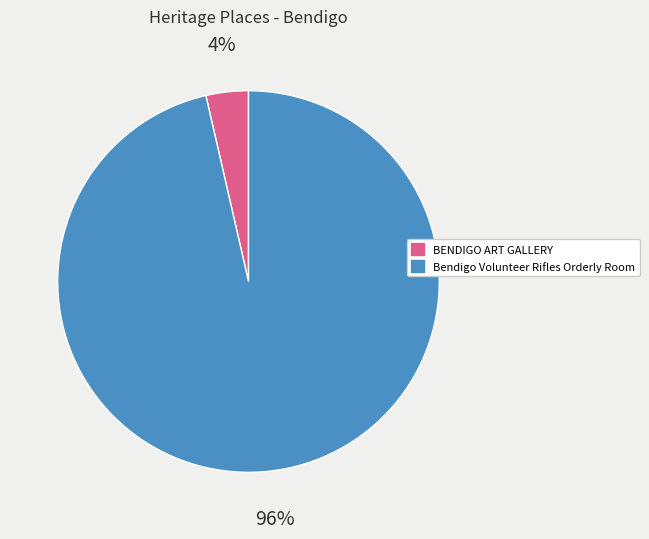

Does Bendigo Volunteer Rifles Orderly Room represent more than half of the total?

Yes